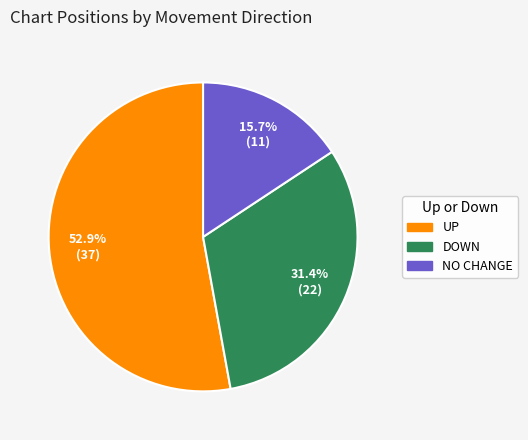

Is there any slice that represents more than half of the pie?

Yes